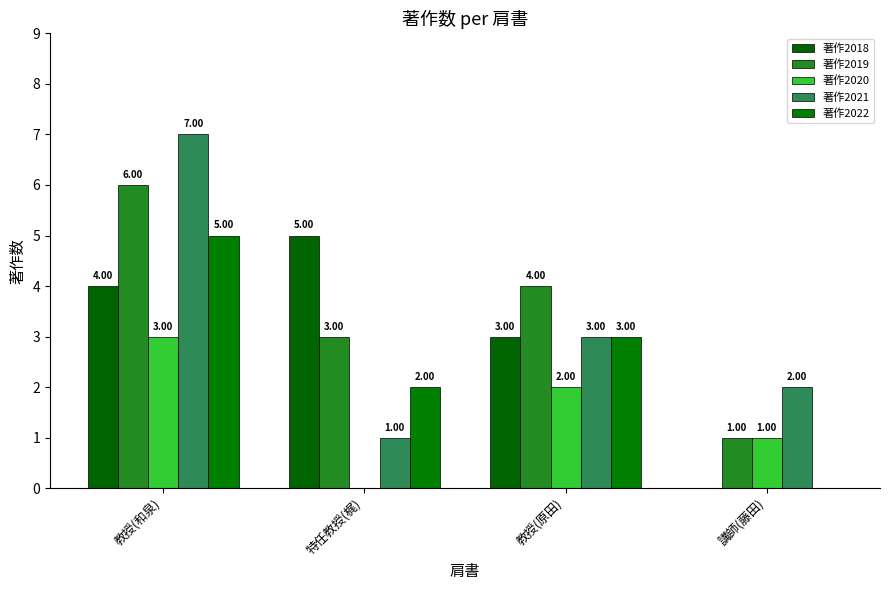

How many series are shown in this chart?

5